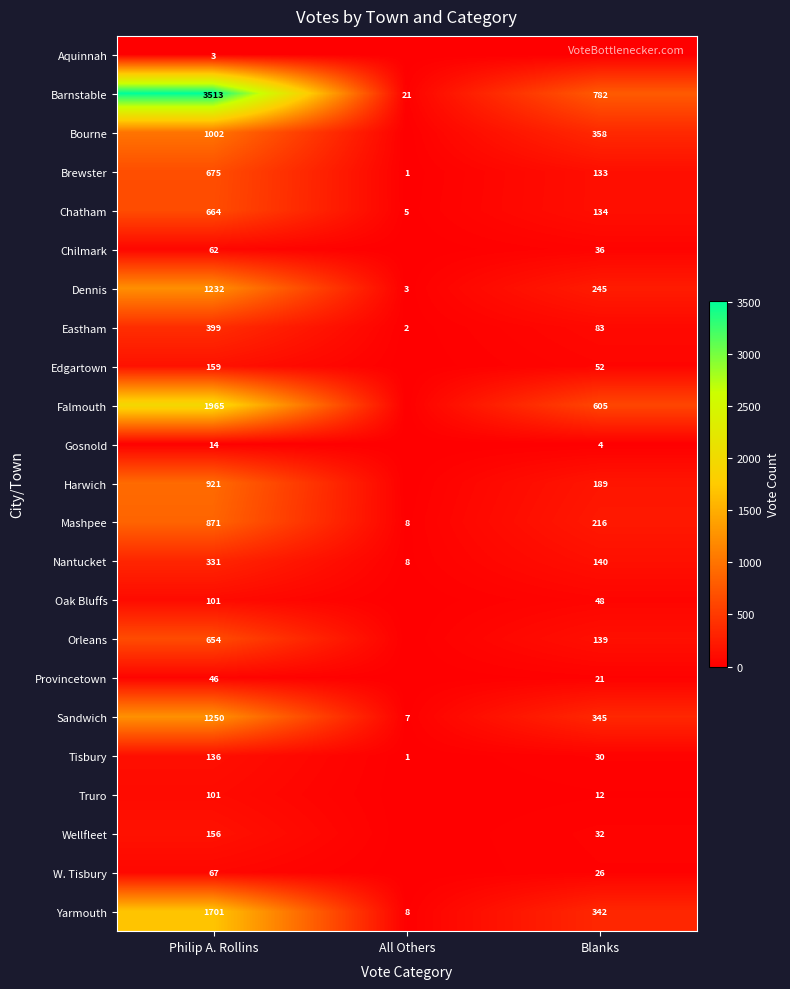

Is the value of Chatham at Blanks greater than the value of Eastham at Blanks?

Yes